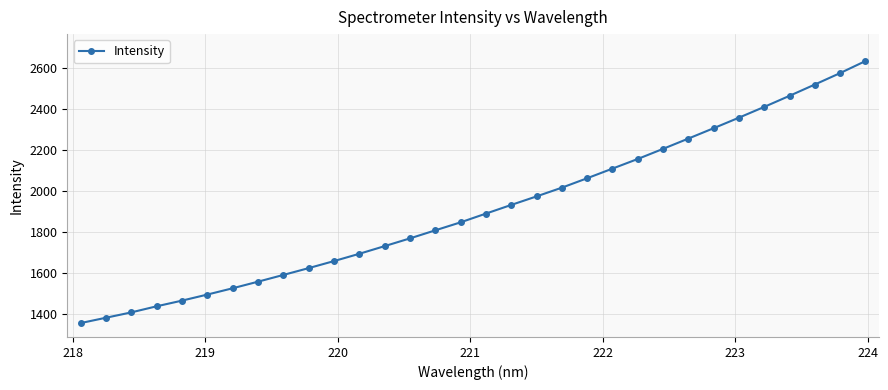

What is the value of the 22nd point from the left?

2108.1